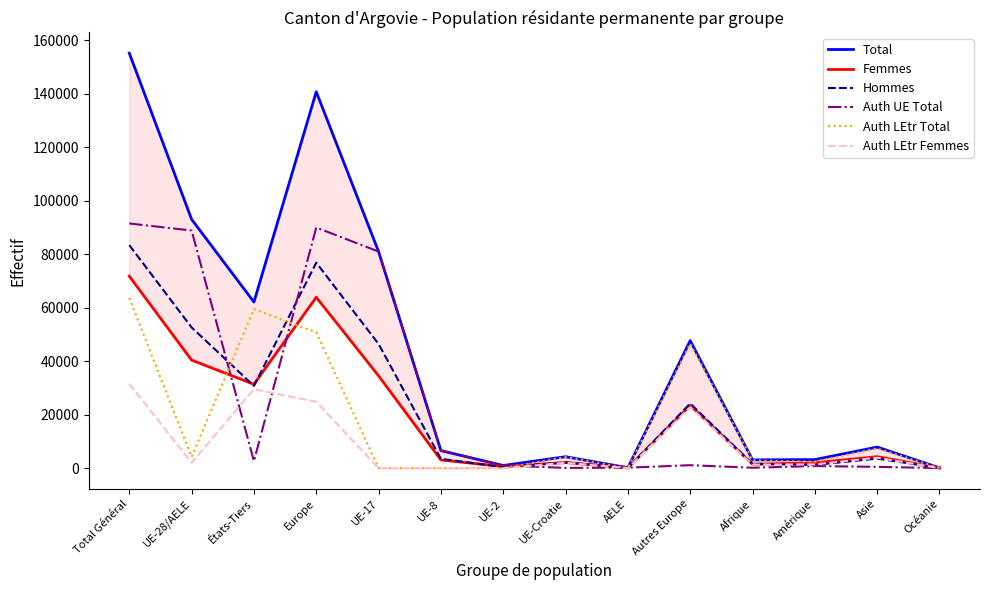

How many lines are shown in the chart?

6